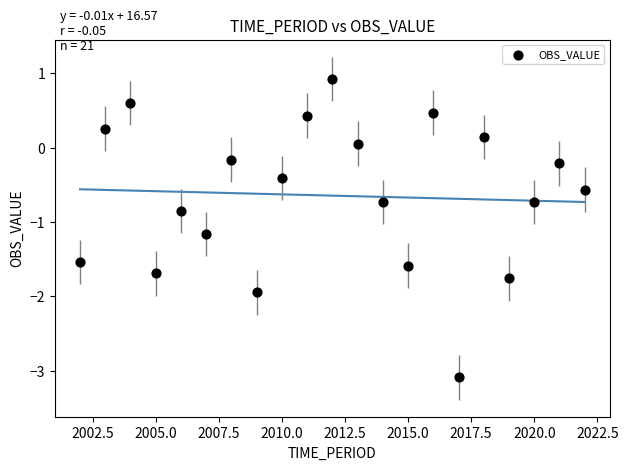

List the coordinates of all points as (X, Y) pairs, reading left to right.

(2002.0, -1.5)  (2003.0, 0.3)  (2004.0, 0.6)  (2005.0, -1.7)  (2006.0, -0.9)  (2007.0, -1.2)  (2008.0, -0.2)  (2009.0, -1.9)  (2010.0, -0.4)  (2011.0, 0.4)  (2012.0, 0.9)  (2013.0, 0.1)  (2014.0, -0.7)  (2015.0, -1.6)  (2016.0, 0.5)  (2017.0, -3.1)  (2018.0, 0.1)  (2019.0, -1.8)  (2020.0, -0.7)  (2021.0, -0.2)  (2022.0, -0.6)